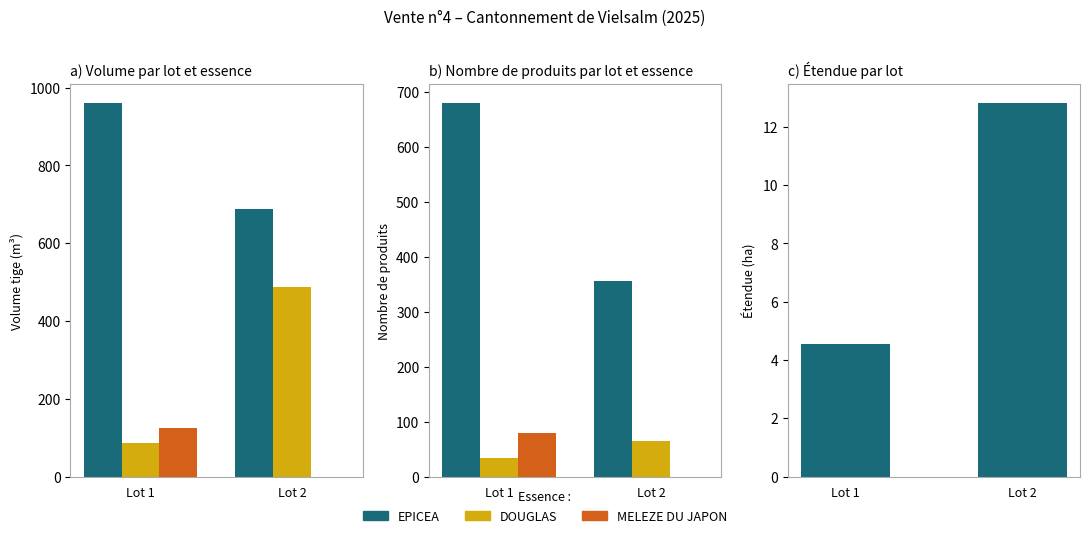

How many positive values does the MELEZE DU JAPON series have?

1